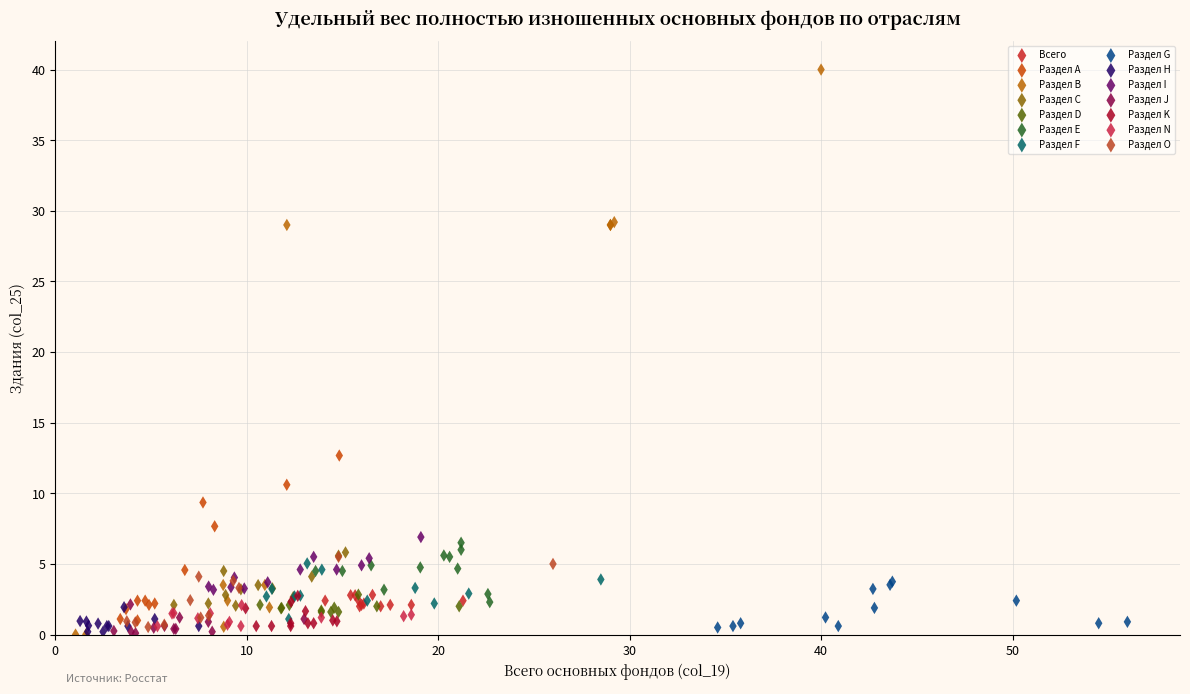

Which series contains the highest Y value?

Раздел В